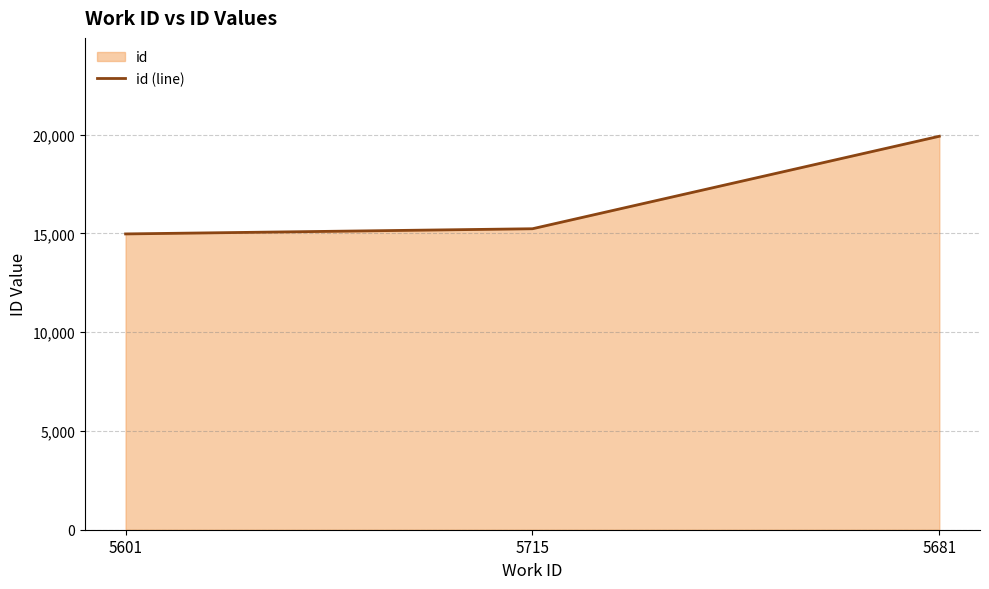

Rank the categories by value from highest to lowest.

5681, 5715, 5601